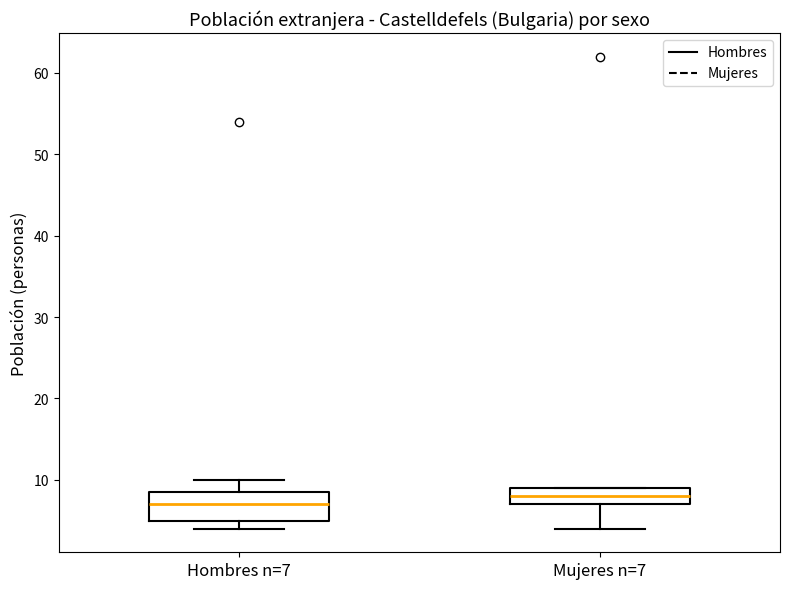

Reading left to right, read every box against the y-axis: the position of its median line, the range the box covers, and the ends of its whiskers. The values are not printed on the chart, so give them approximately, as read against the axis.

Hombres n=7: median 7, box 5 to 9, whiskers 4 to 10
Mujeres n=7: median 8, box 7 to 9, whiskers 4 to 9